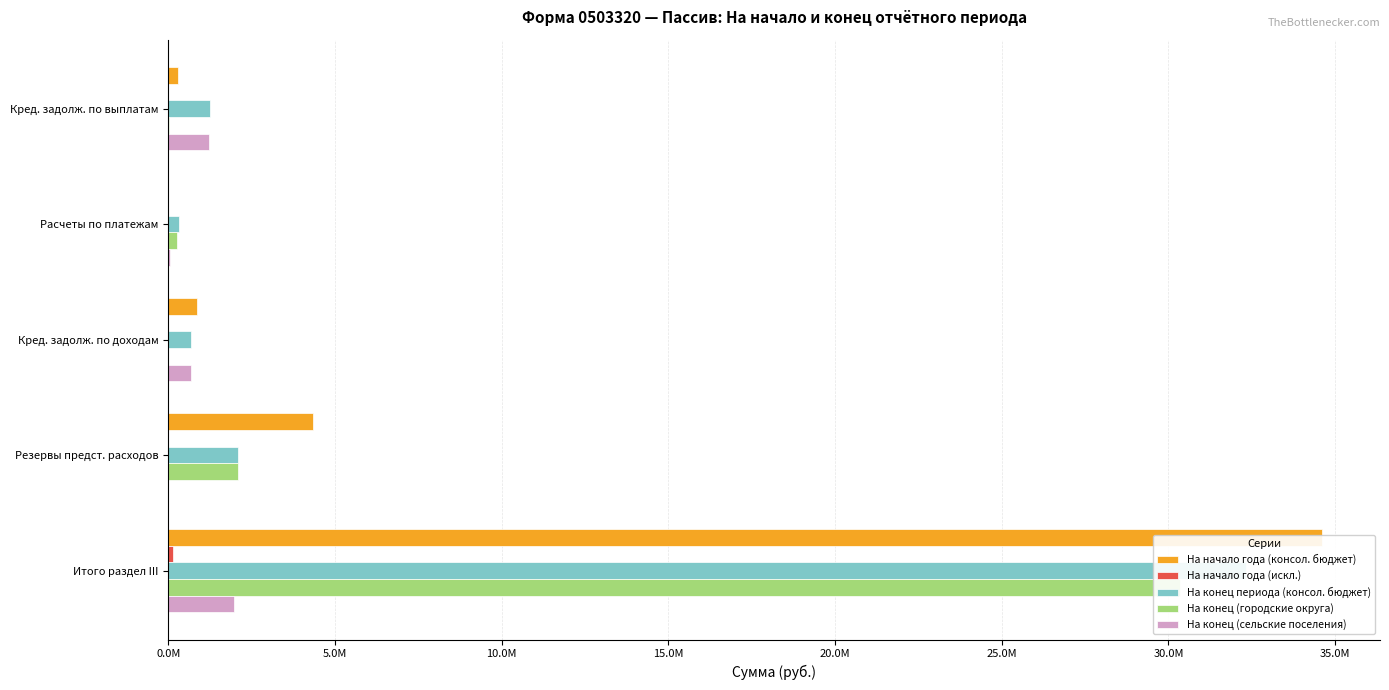

At how many categories does at least one series exceed 24515608?

1